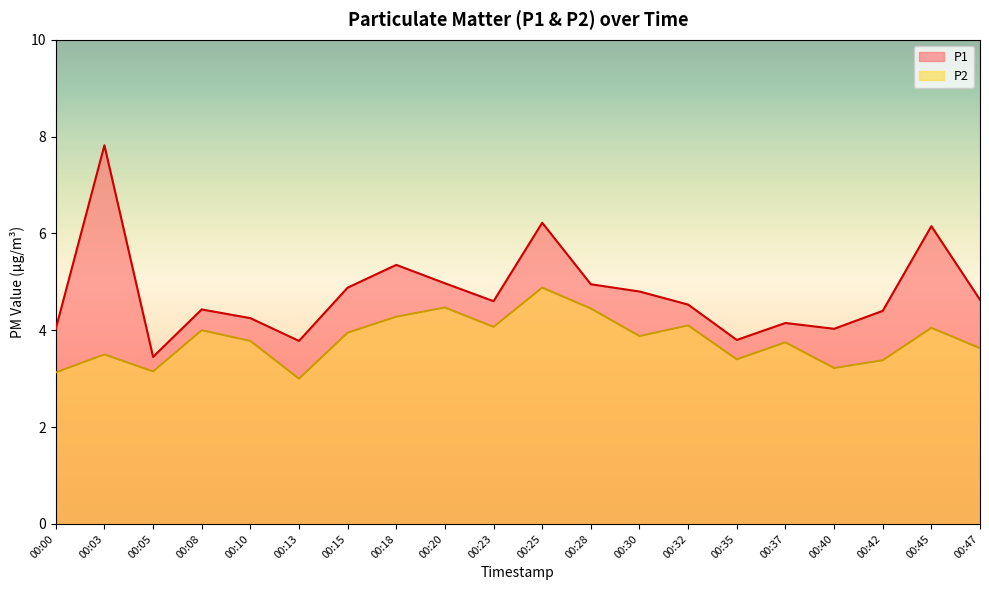

True or false: P2 has a value of 4.9 at 00:25.

True